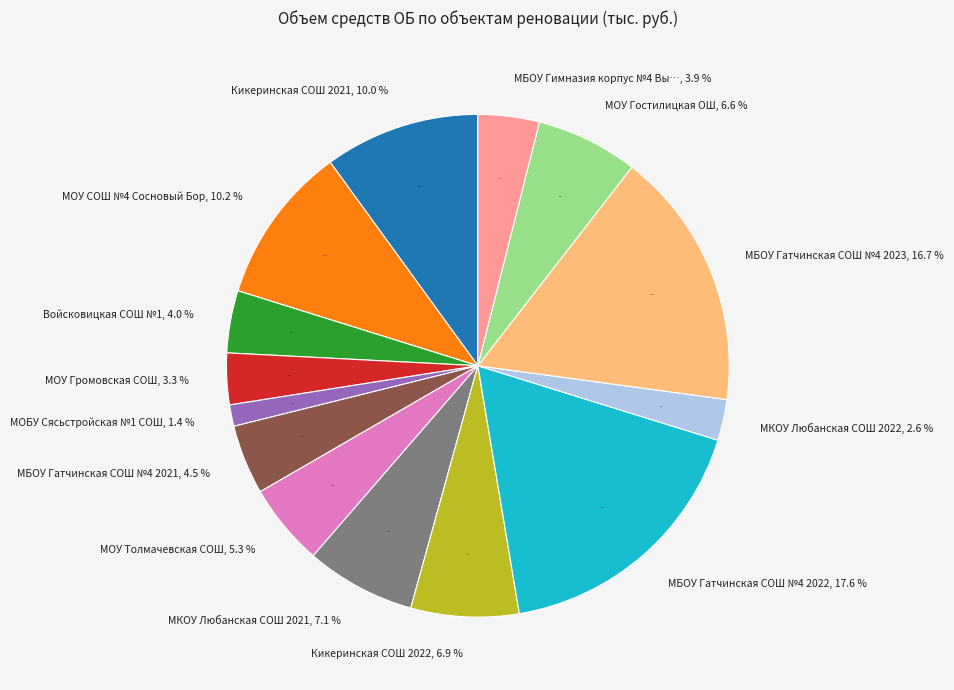

Is the sum of МОУ Гостилицкая ОШ and МБОУ Гатчинская СОШ №4 2022 greater than half?

No